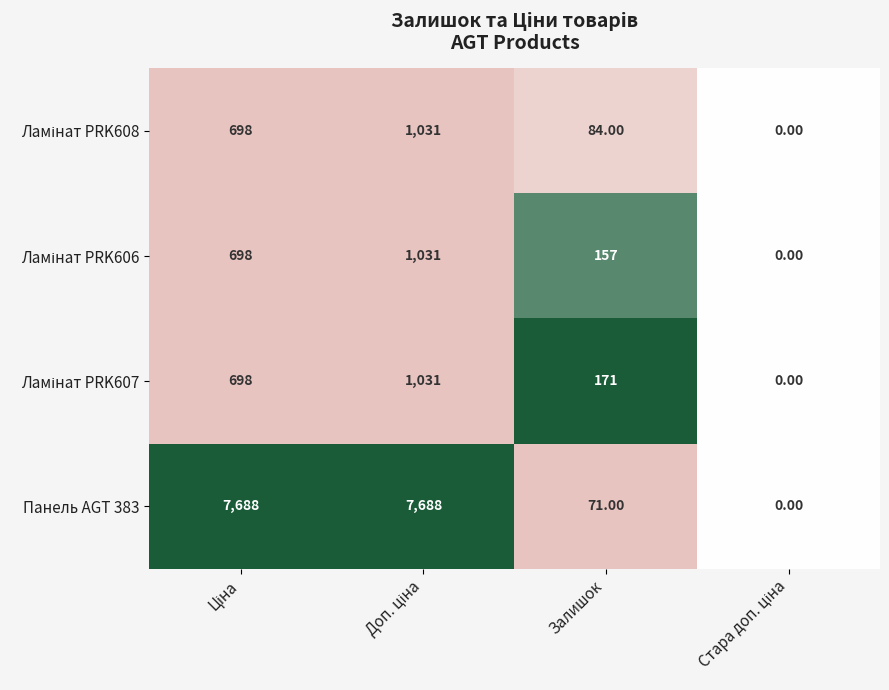

What is the difference between the maximum and second lowest values in the Панель AGT 383 series?

7617